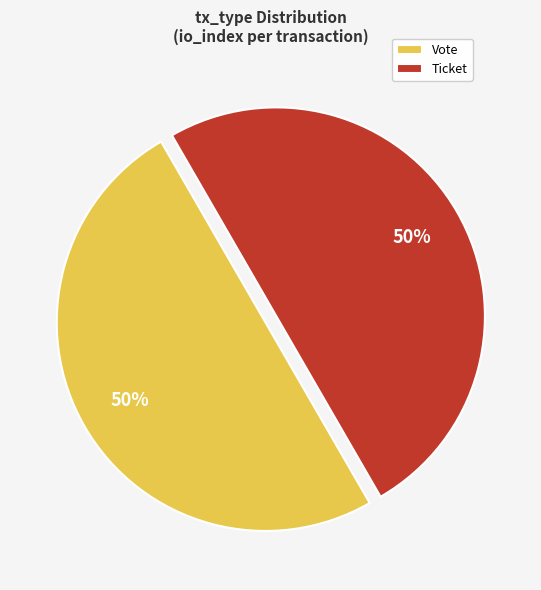

How many segments does this pie chart have?

2